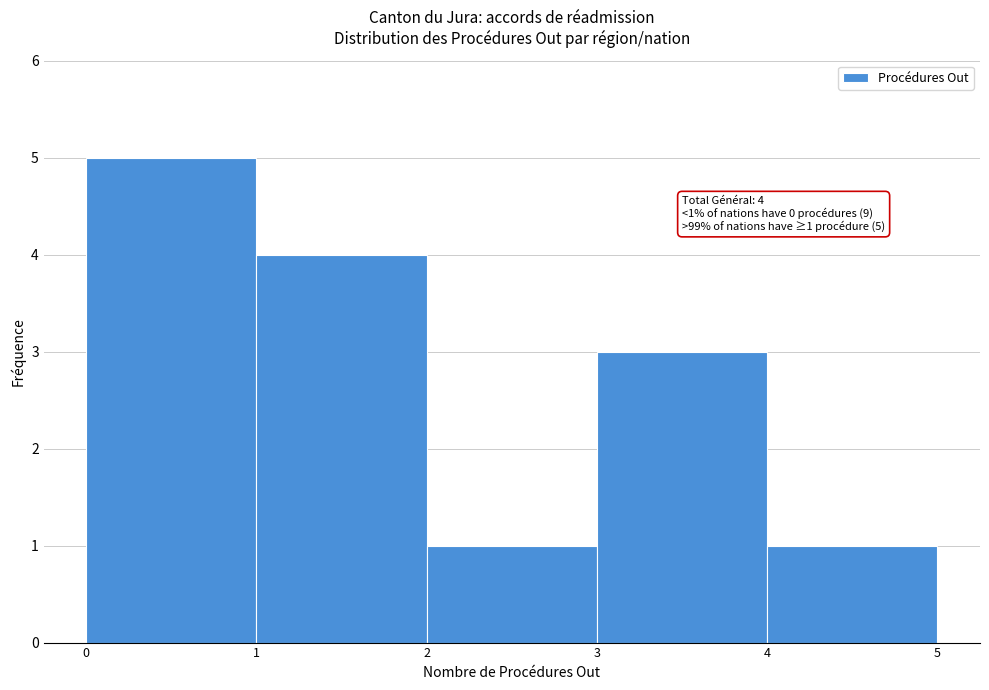

Which range on the x-axis has the tallest bar?

0 to 1